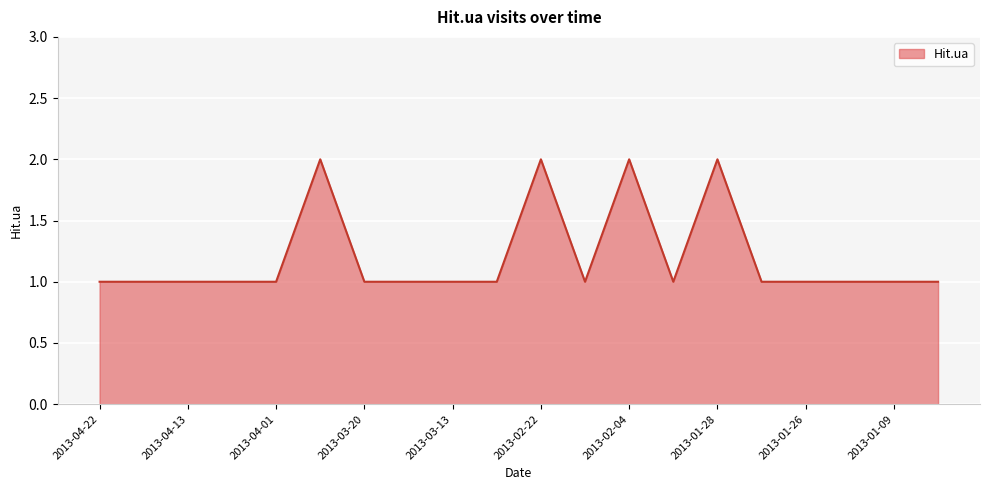

True or false: there are more than 2 points higher than both neighbors.

True